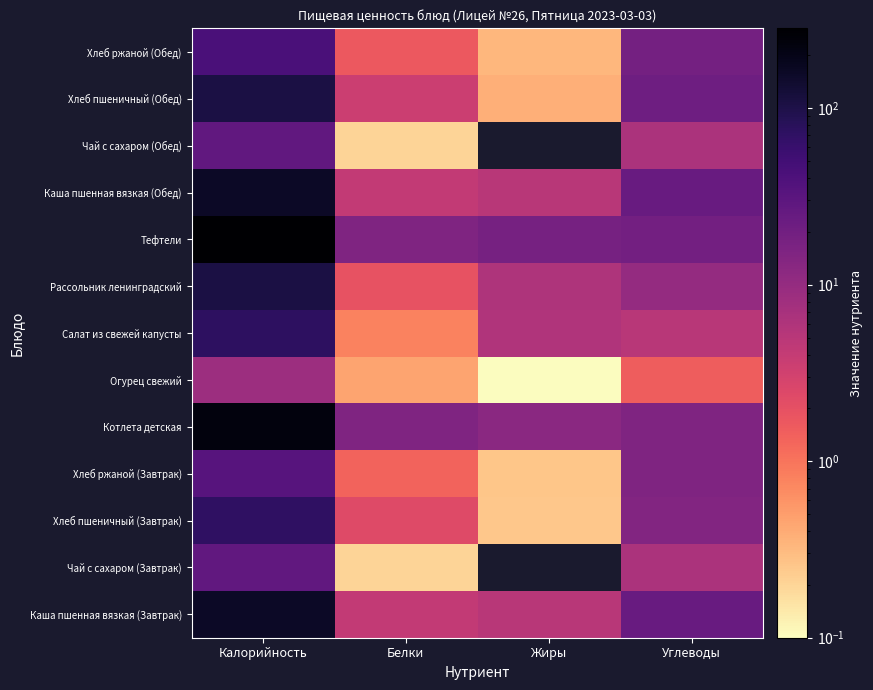

Between Калорийность and Белки, which series saw the biggest shift?

Тефтели